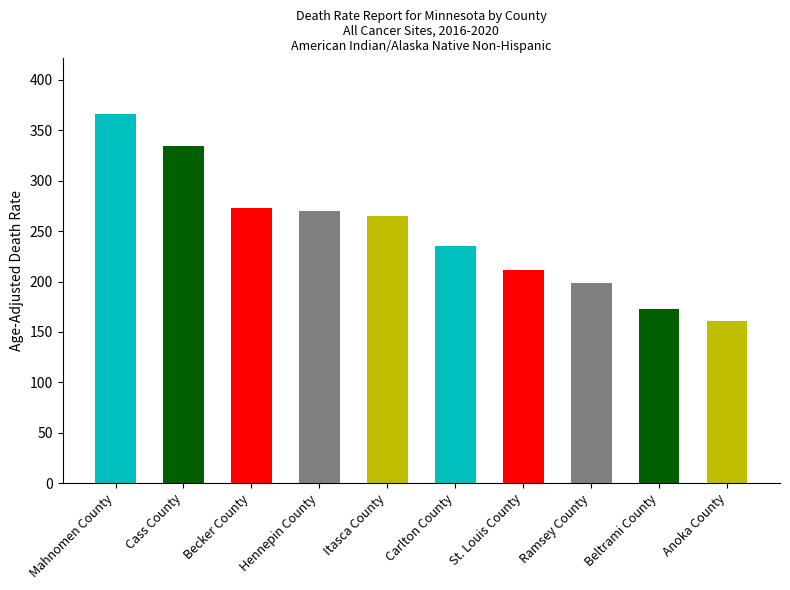

What is the greatest value displayed?

366.5